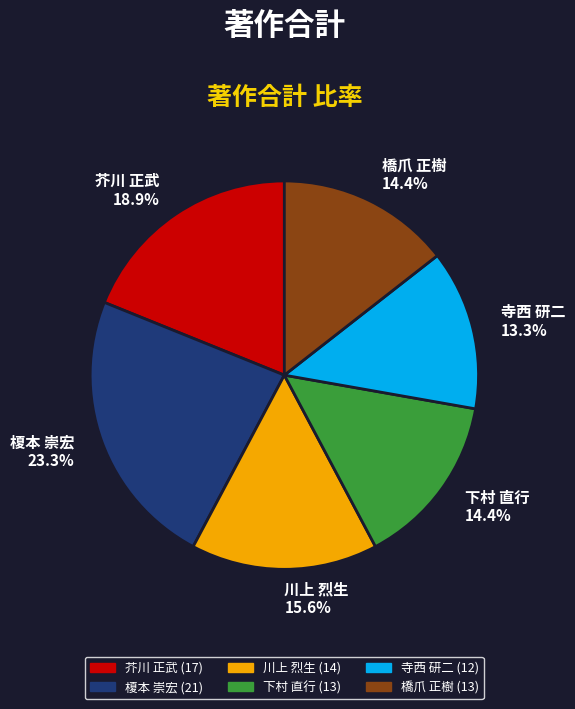

Which slice is the smallest?

寺西 研二